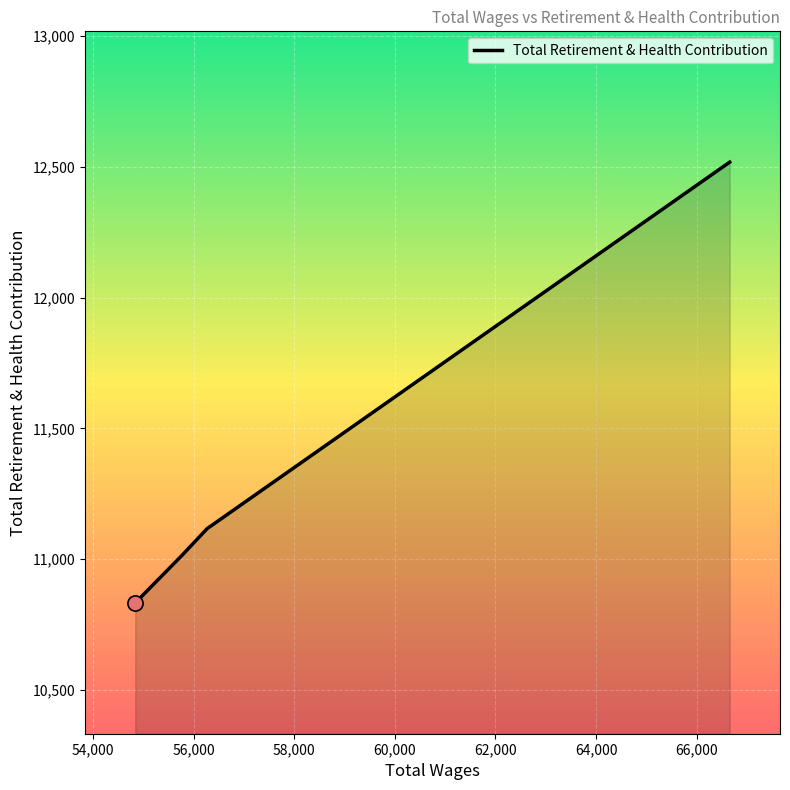

What is the minimum value shown in the chart?

10833